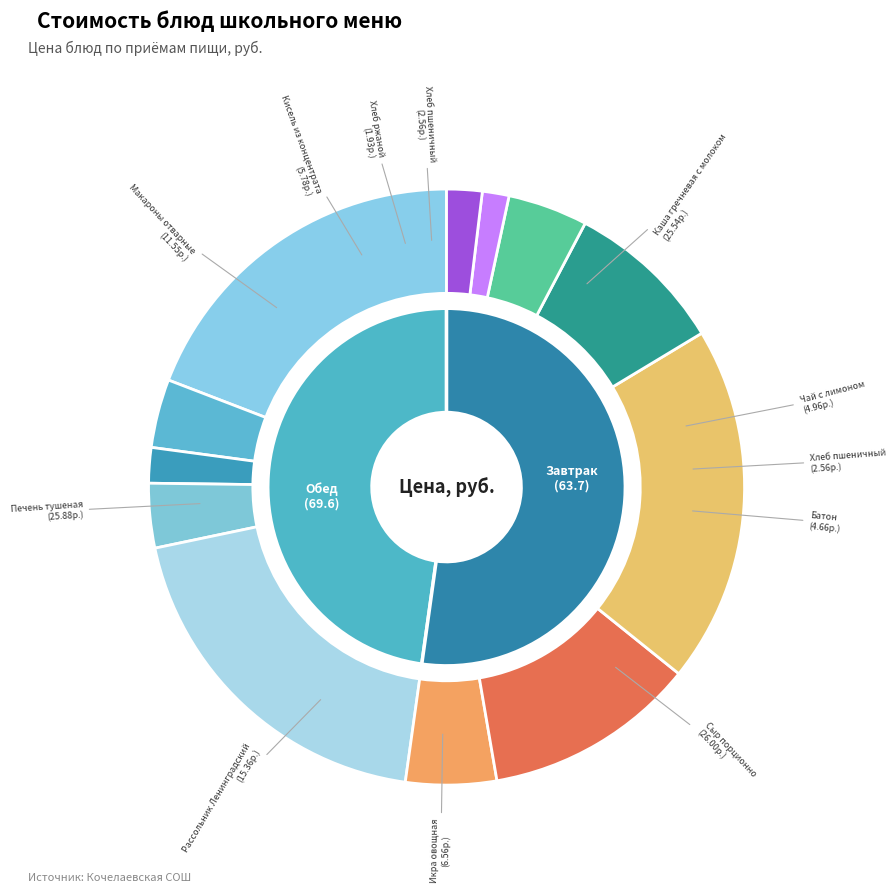

Count the number of slices in the pie.

12